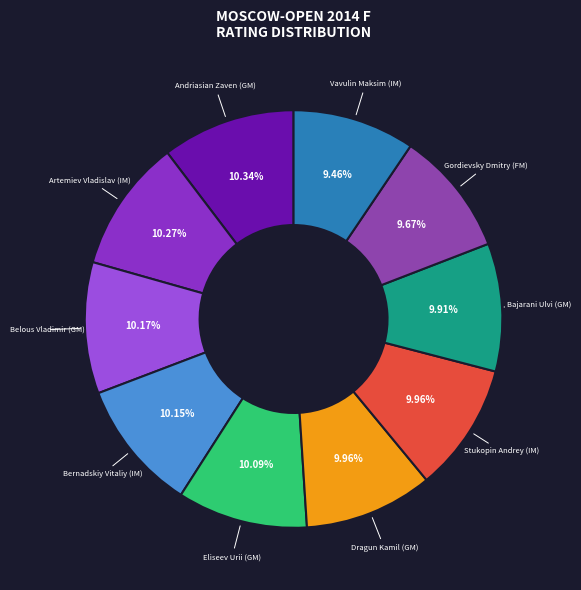

What is the ratio of the value at Bajarani Ulvi (GM) to the value at Eliseev Urii (GM)?

1.0